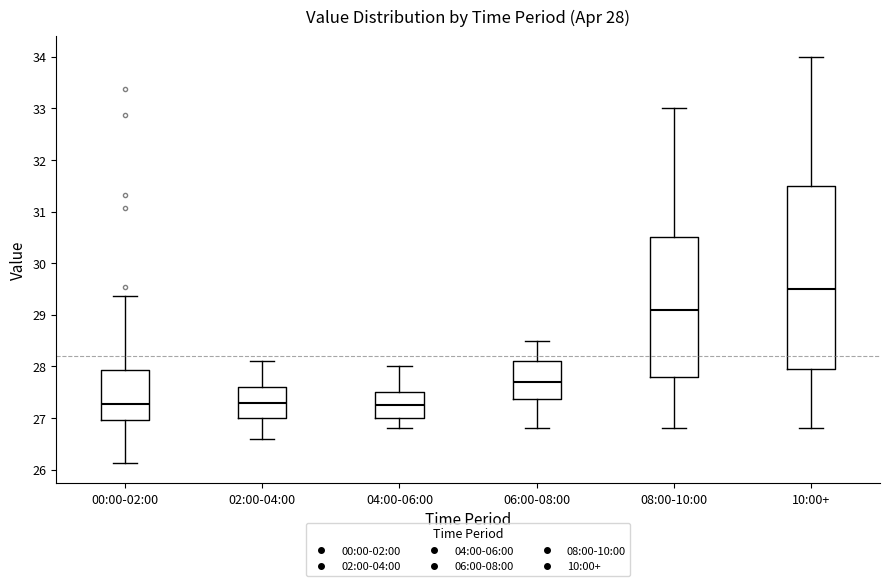

Which box's median line is the highest?

10:00+